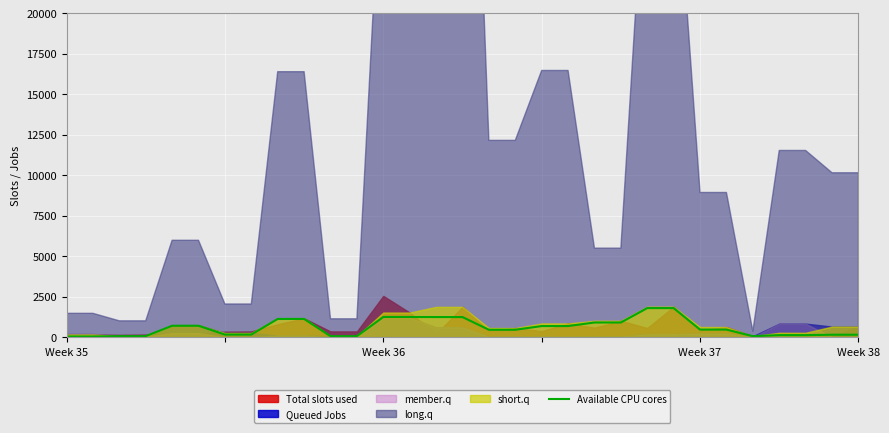

What is the highest value of the Available CPU cores series?

1797.6